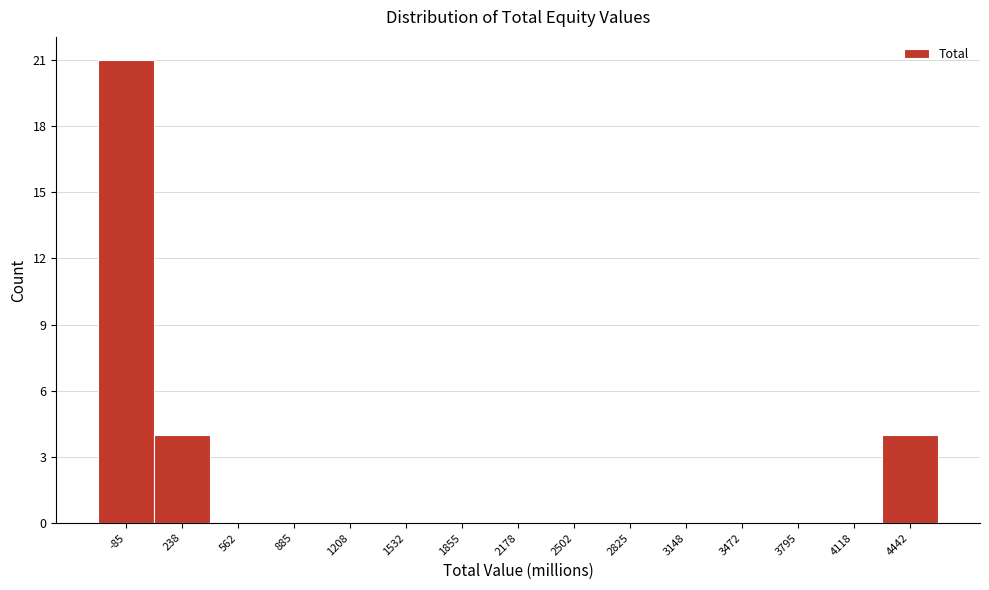

Reading left to right, list all the values displayed in this chart.

-85=21	238=4	562=0	885=0	1208=0	1532=0	1855=0	2178=0	2502=0	2825=0	3148=0	3472=0	3795=0	4118=0	4442=4